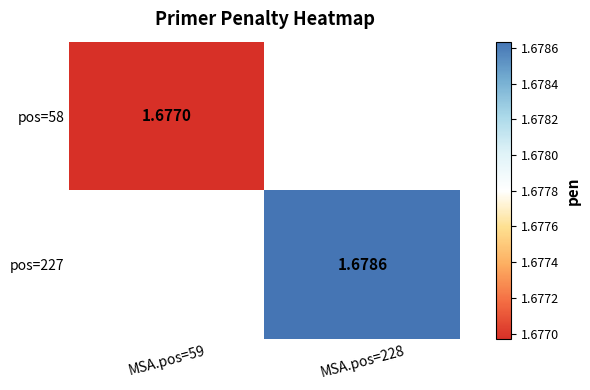

Is the value of pos=58 at MSA.pos=59 greater than the value of pos=227 at MSA.pos=228?

No